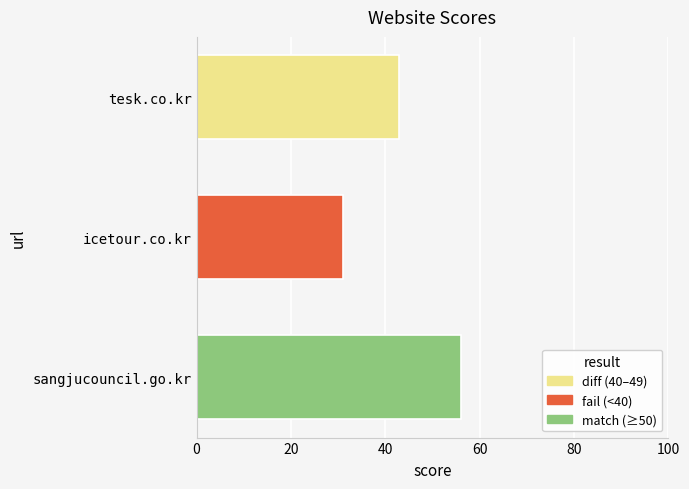

Reading bottom to top, what are all the values shown in this chart?

56	31	43